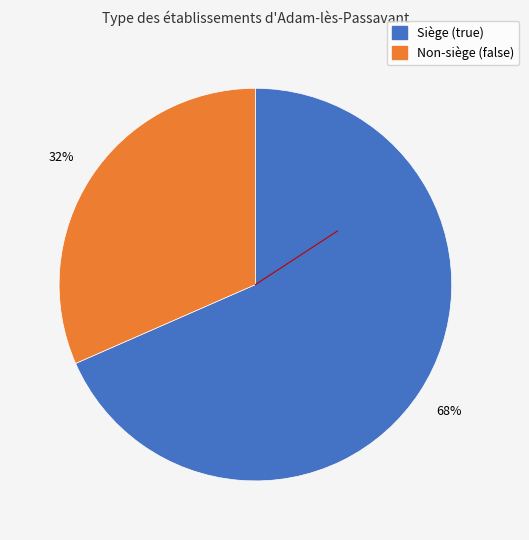

To the nearest percent, what is the average slice percentage?

50%